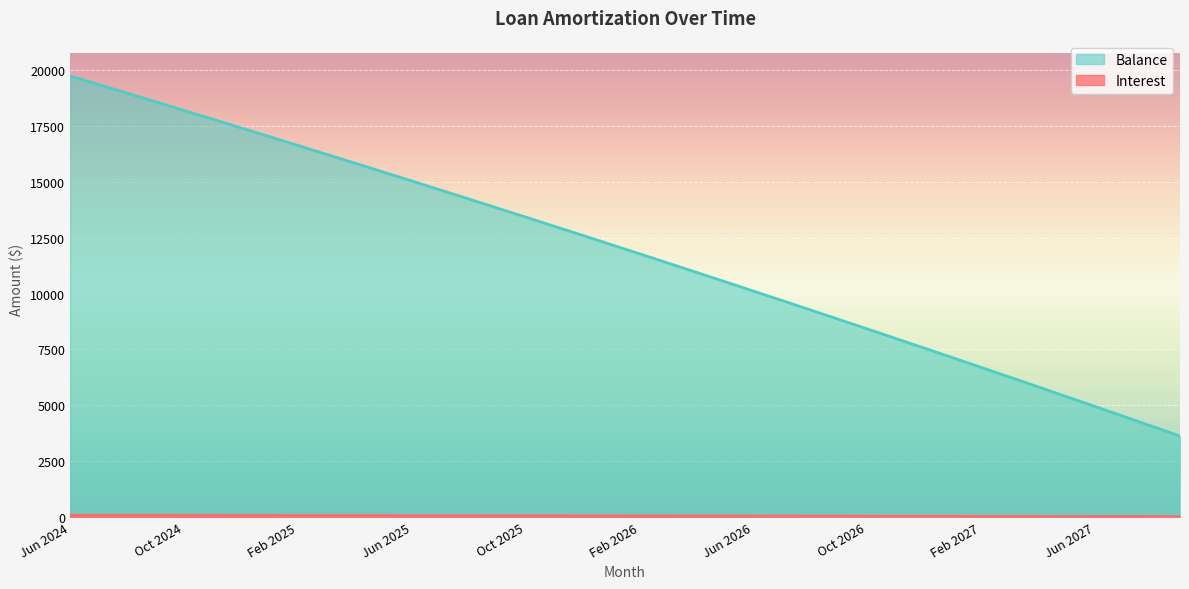

True or false: Balance has more than 1 points higher than both neighbors.

False